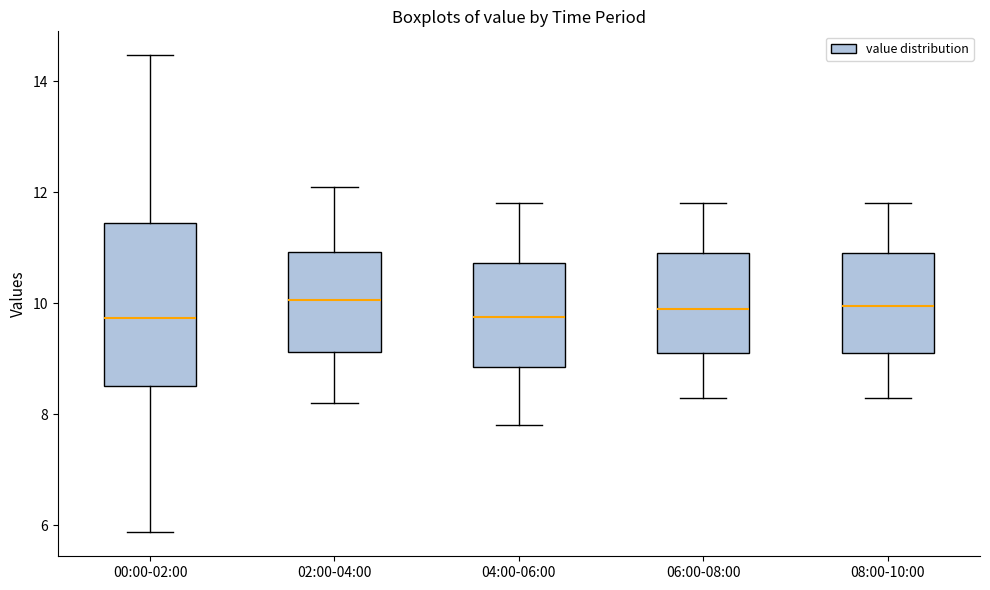

Which box is the tallest, from its lower edge to its upper edge?

00:00-02:00